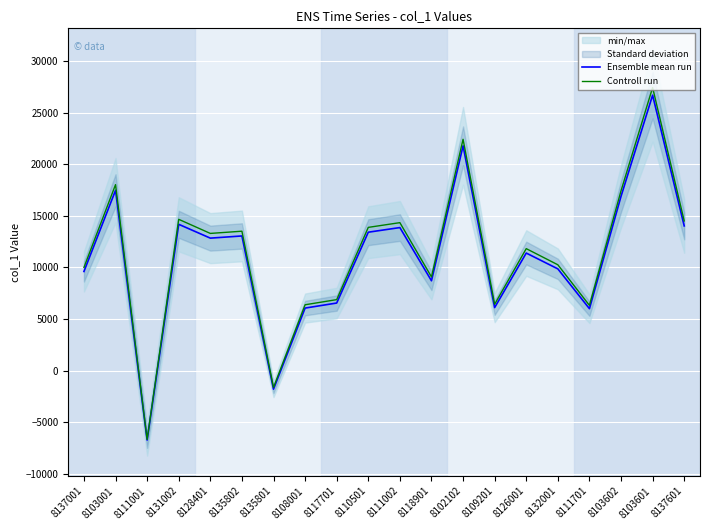

What is the label of the 8th point from the right?

8102102